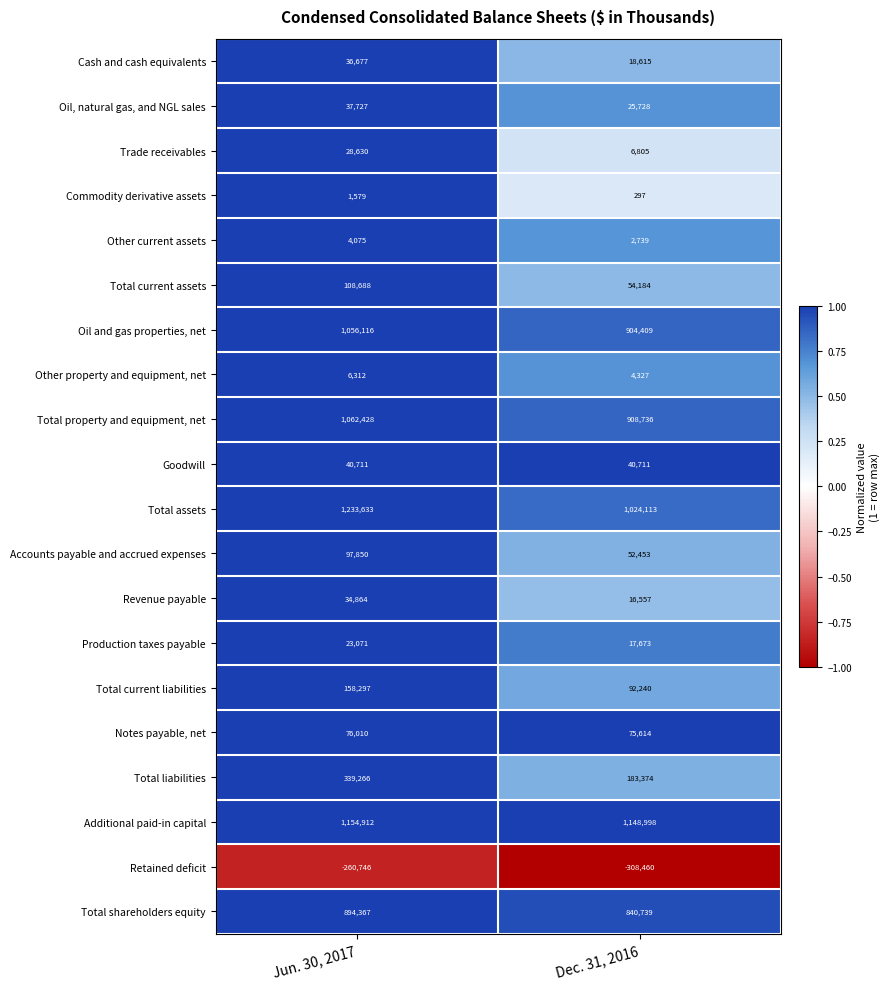

Rank the categories by Total shareholders equity value from lowest to highest.

Dec. 31, 2016, Jun. 30, 2017